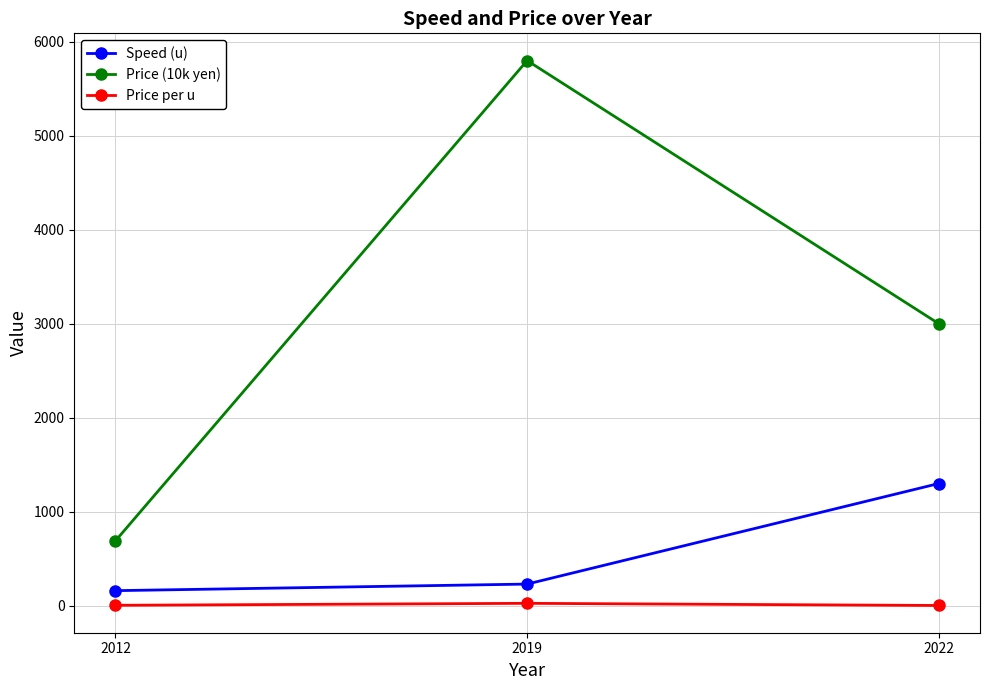

The Price per u series shows 4.3 at 2012. True or false?

True